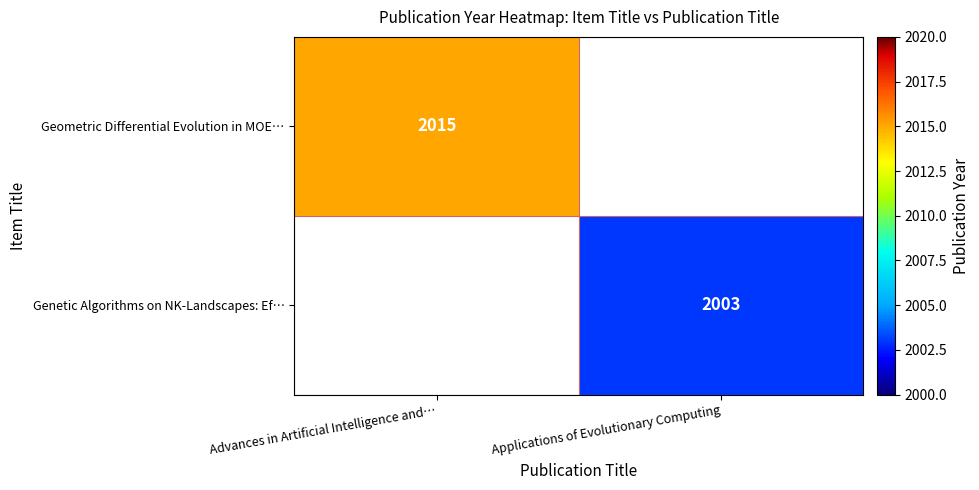

The Geometric Differential Evolution in MOE… series shows 2776 at Advances in Artificial Intelligence and…. True or false?

False